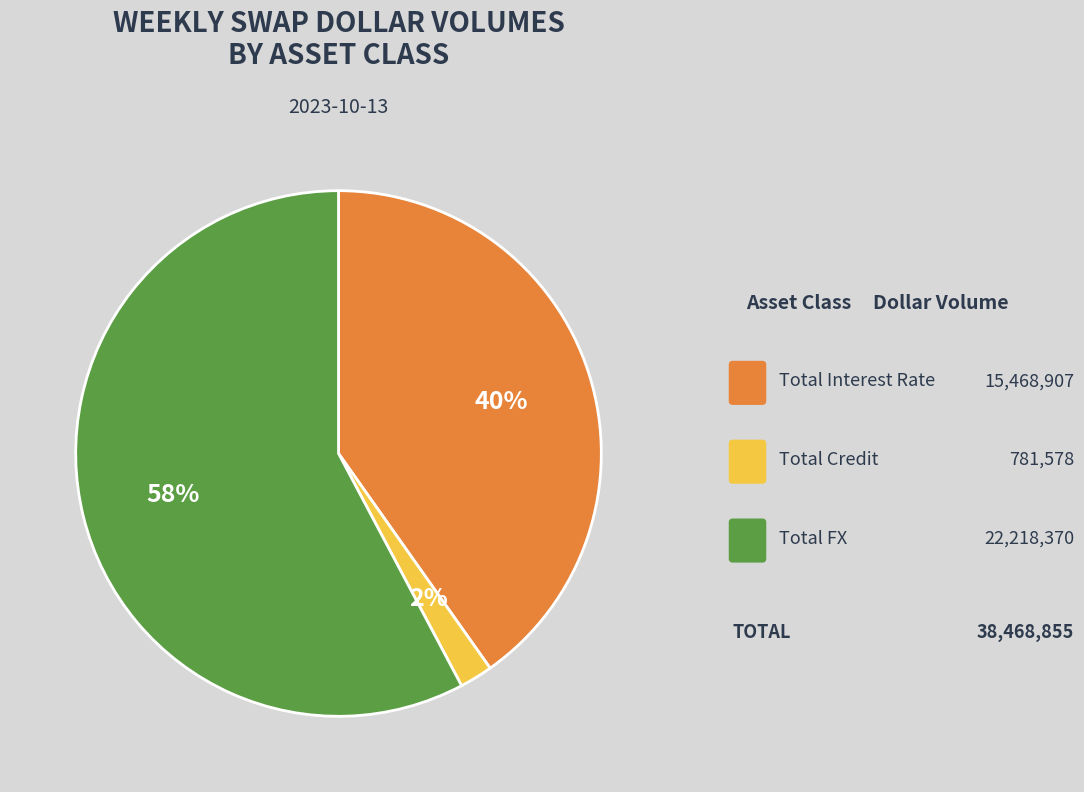

How many slices are in this pie chart?

3